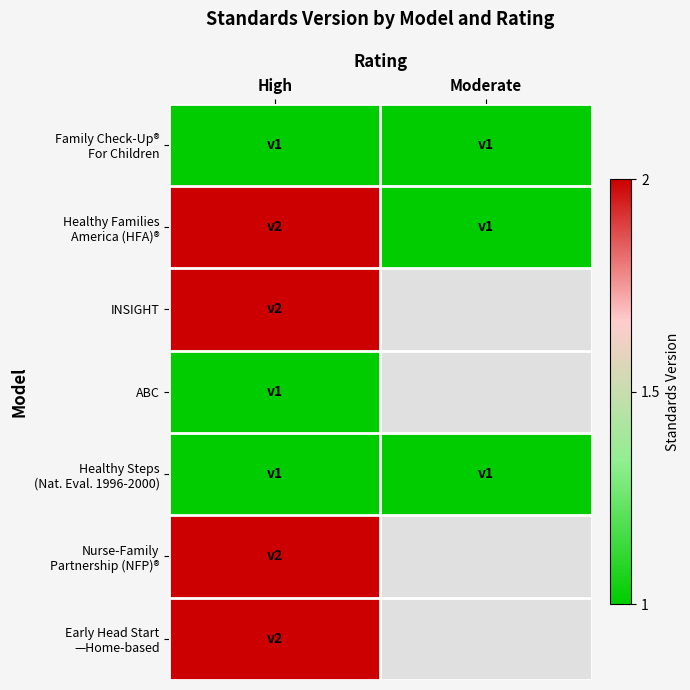

Which series has the largest total across all categories?

Healthy Families America (HFA)®